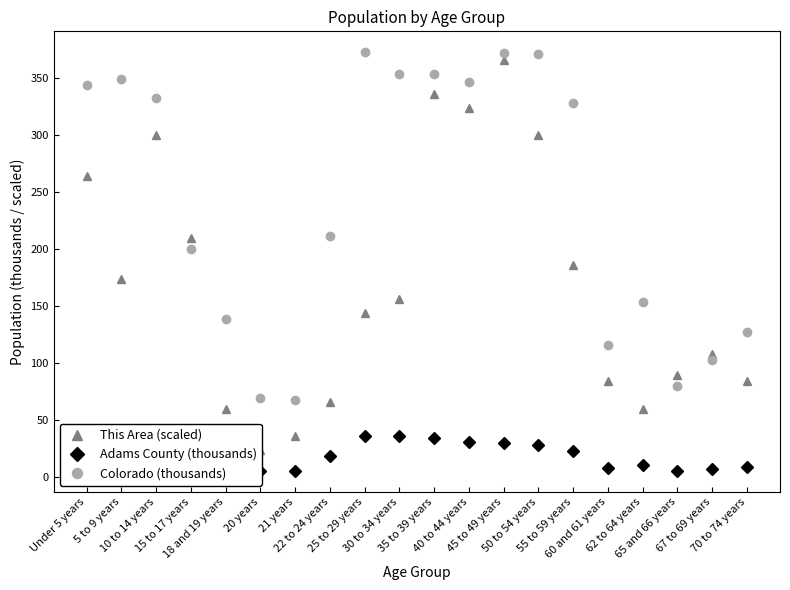

What is the total value across all series at 40 to 44 years?

701.1